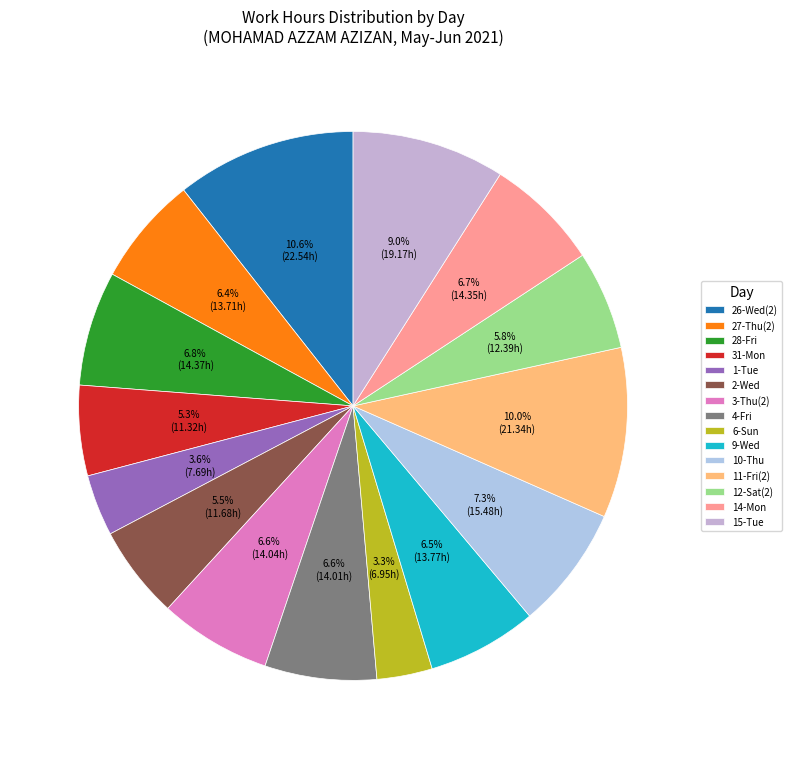

What percentage is the 27-Thu(2) slice, to the nearest percent?

6%